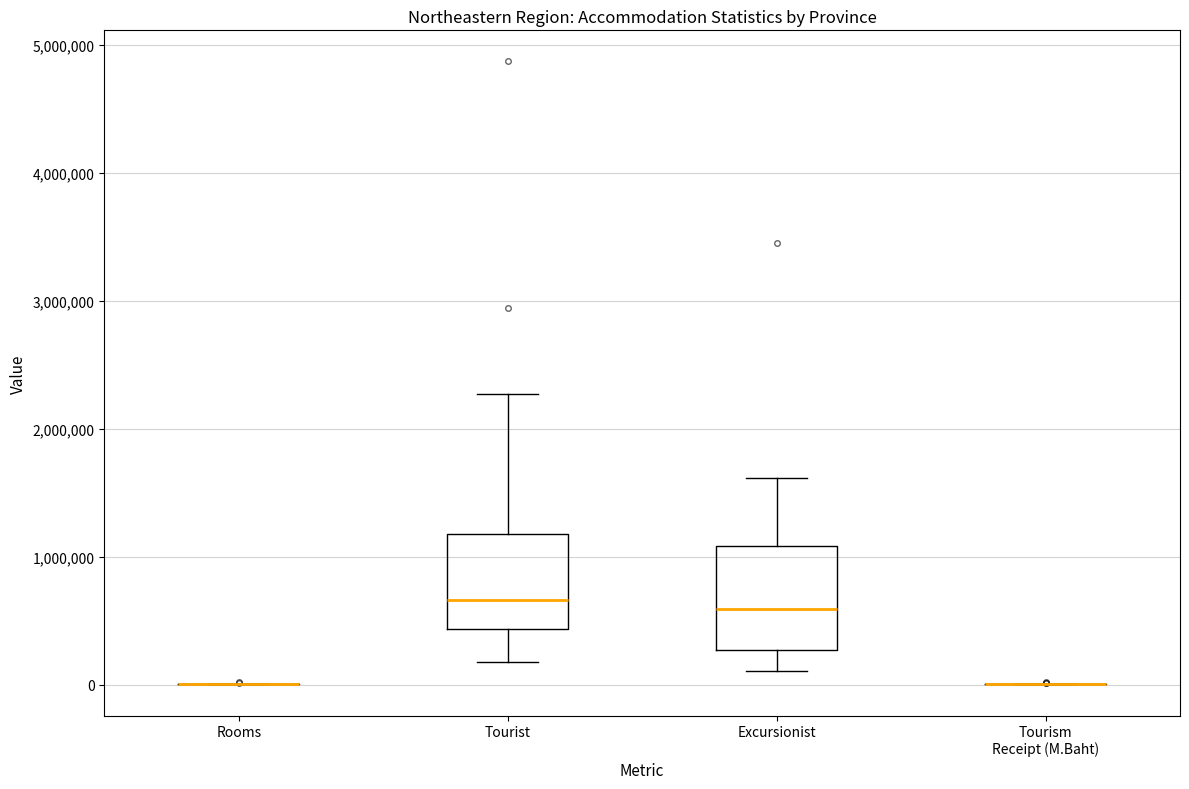

Reading left to right, read every box against the y-axis: the position of its median line, the range the box covers, and the ends of its whiskers. The values are not printed on the chart, so give them approximately, as read against the axis.

Rooms: box collapsed to a line at 0, whiskers 0 to 0
Tourist: median 700000, box 400000 to 1200000, whiskers 200000 to 2300000
Excursionist: median 600000, box 300000 to 1100000, whiskers 100000 to 1600000
Tourism Receipt (M.Baht): box collapsed to a line at 0, whiskers 0 to 0